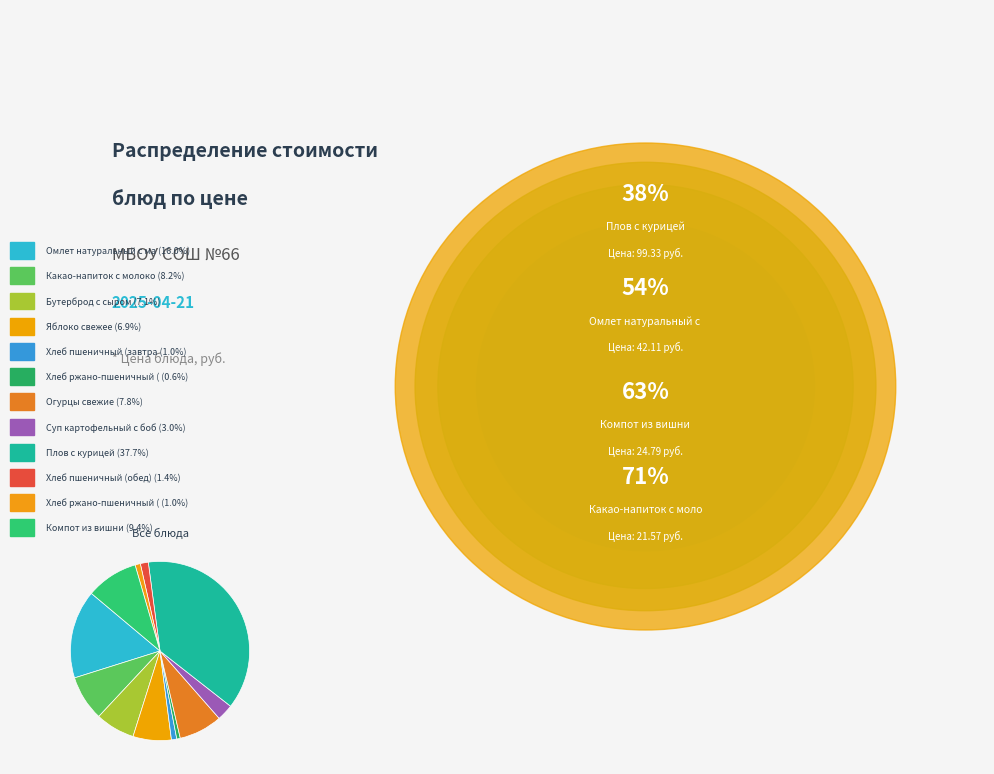

How many segments does this pie chart have?

12